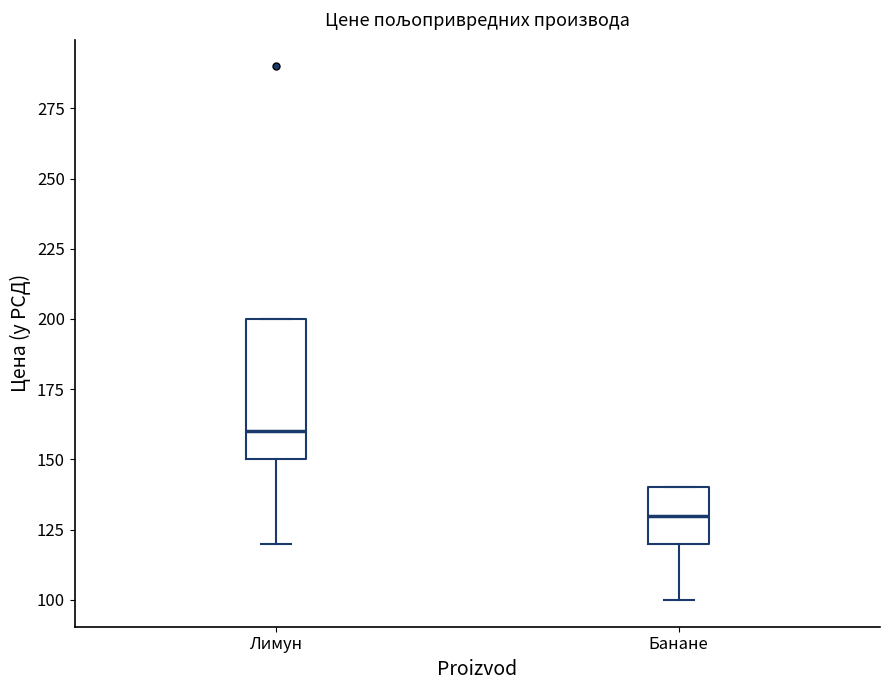

Which box's median line is the highest?

Лимун